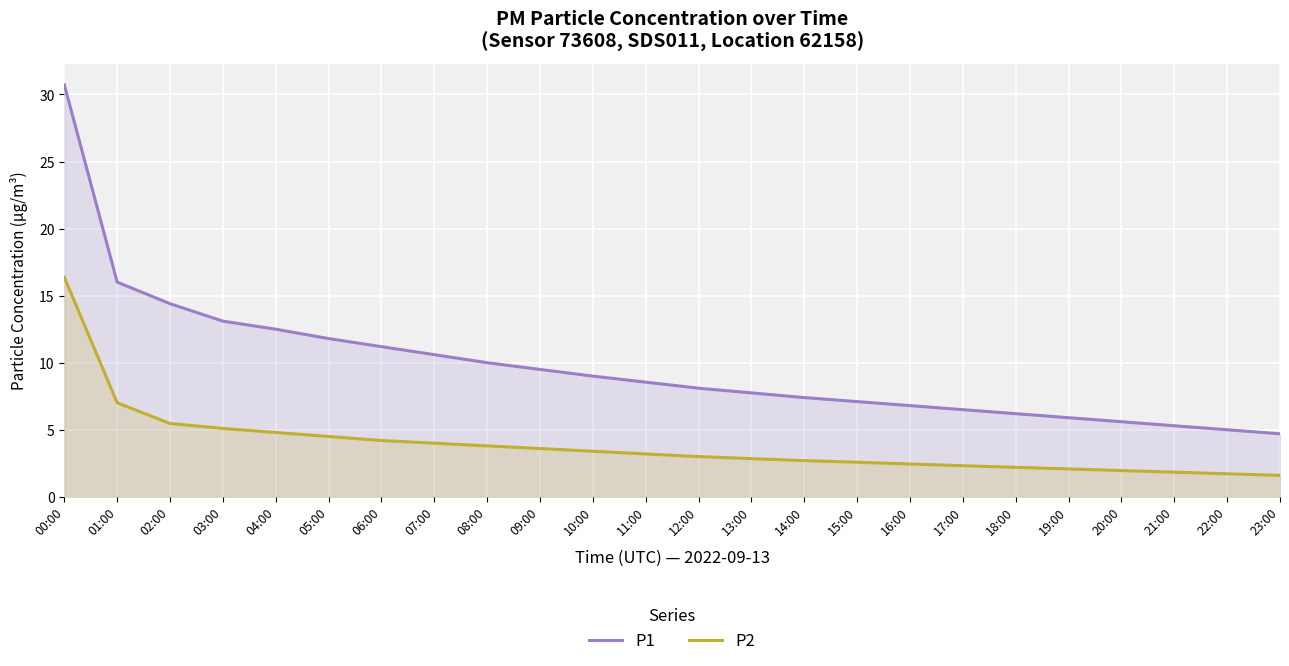

Is the value of P2 at 18:00 greater than the value of P1 at 17:00?

No